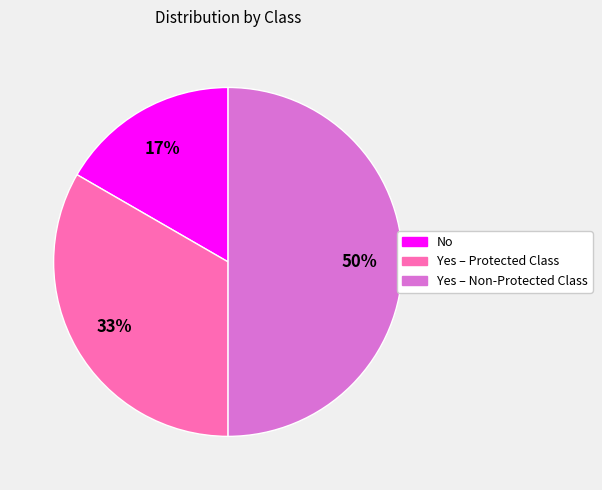

True or false: Yes – Non-Protected Class accounts for 50% of the total.

True